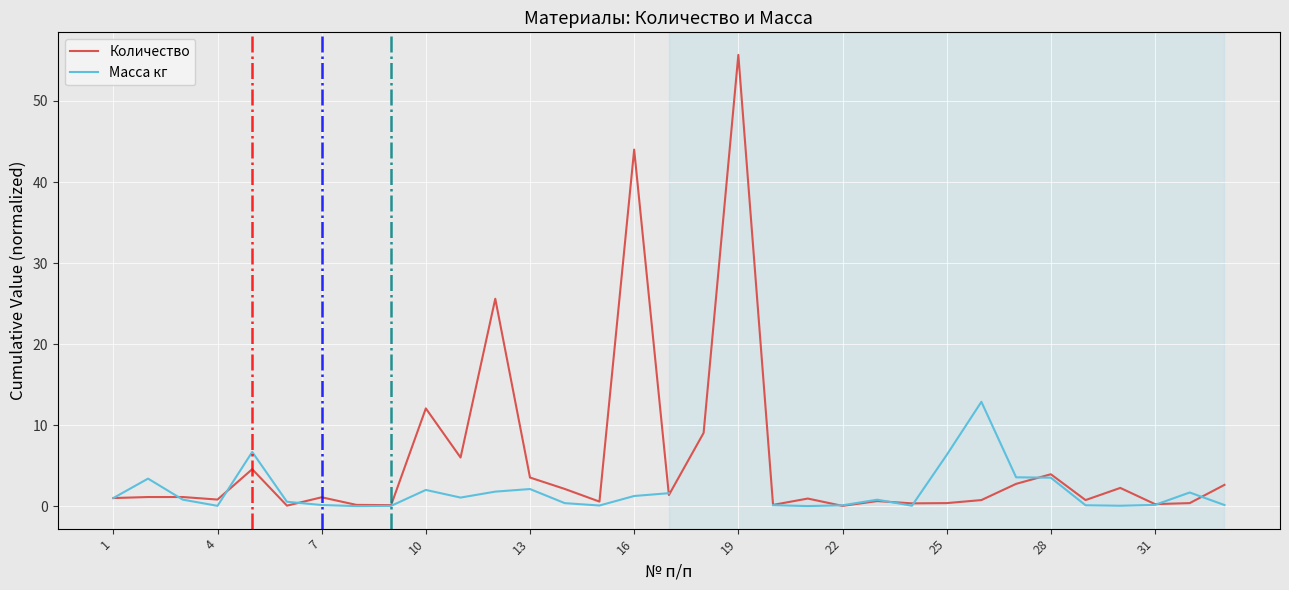

The value of Количество at 28 is 3.9. True or false?

True